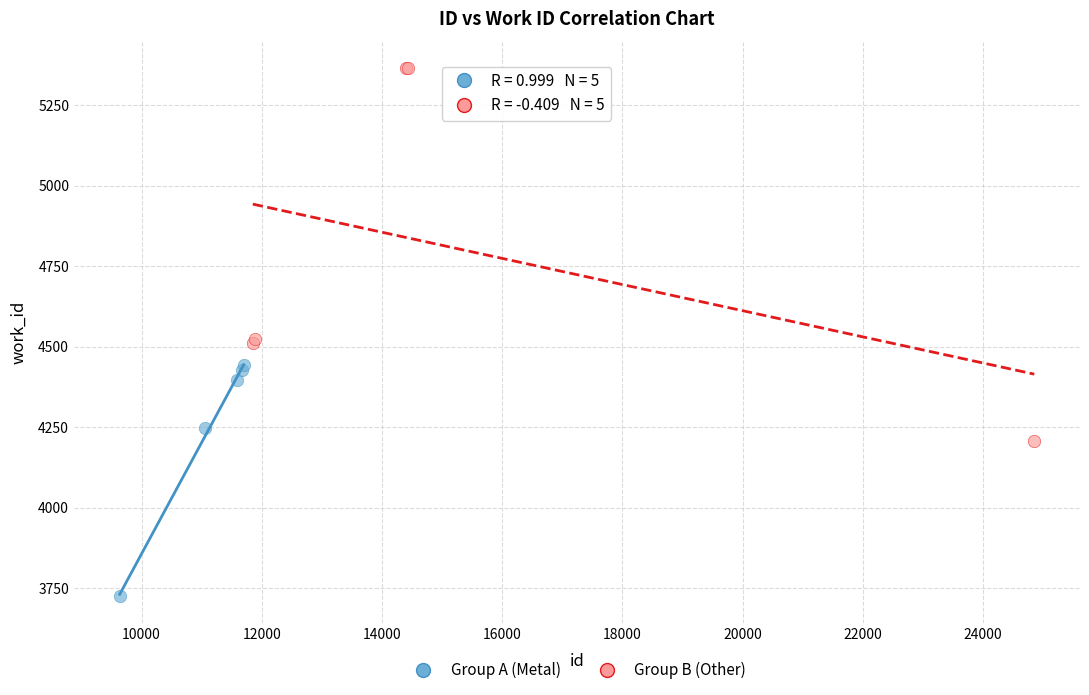

Which series has the largest Y range (max minus min)?

Group B (Other)